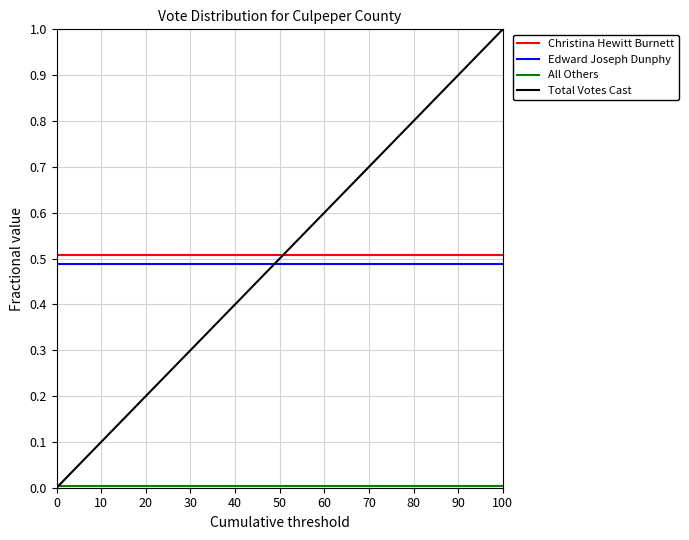

Is it true that All Others equals 0.0 at 100?

False